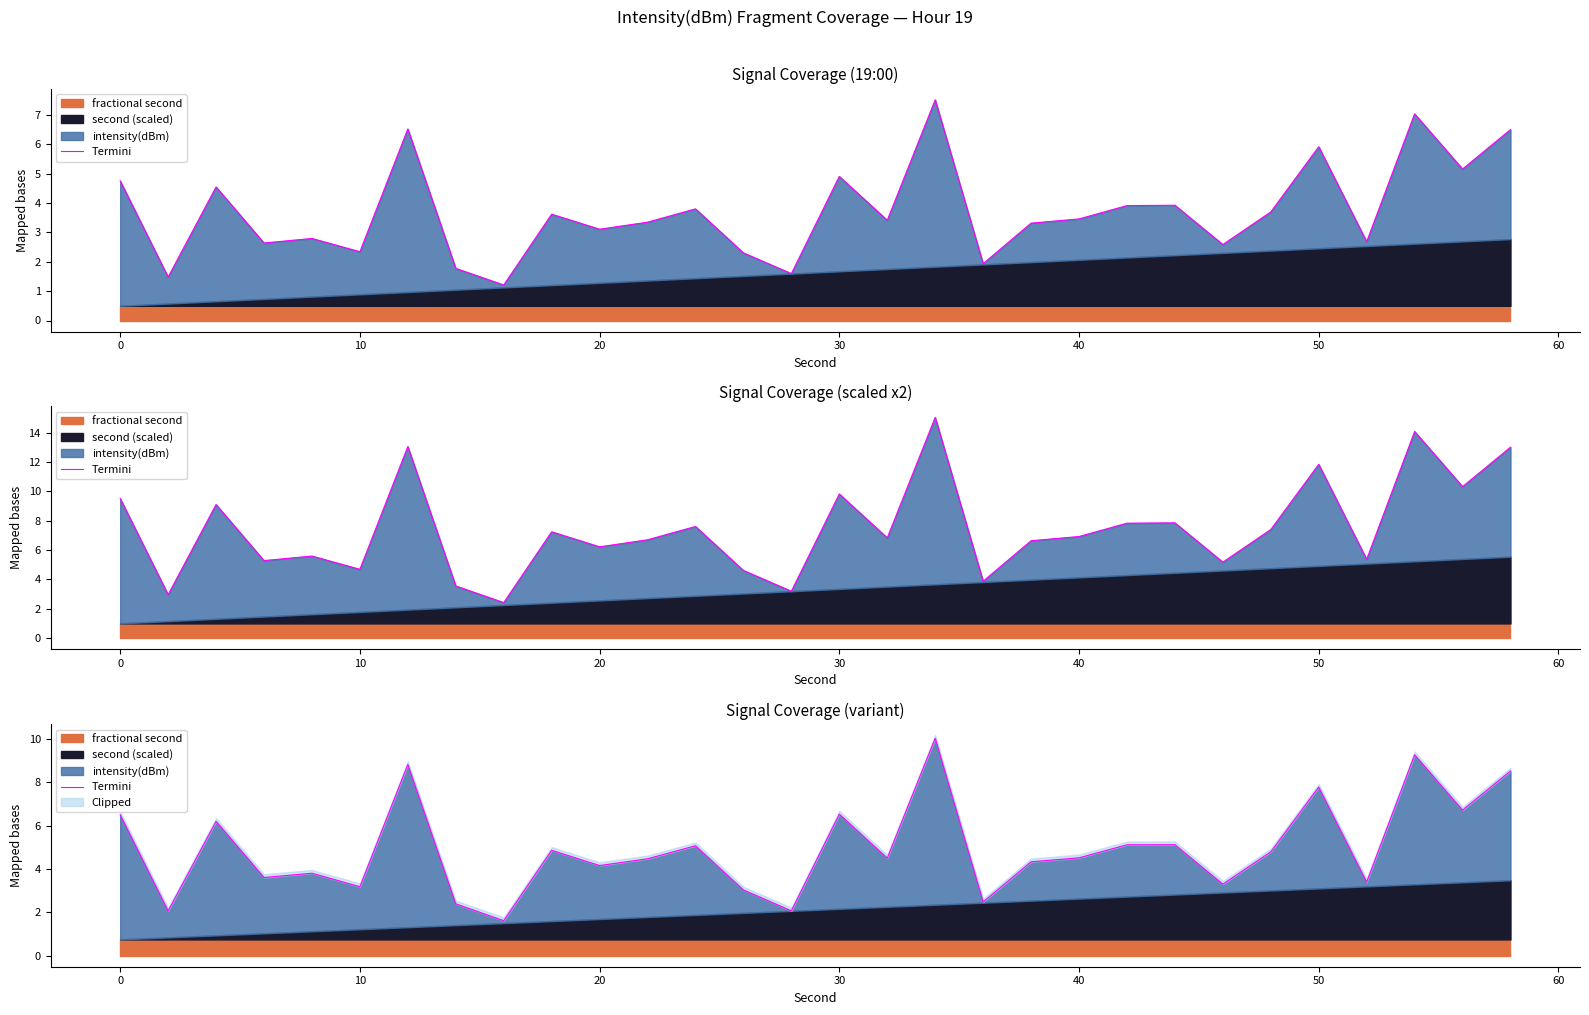

Reading left to right, what are all the values shown in this chart?

6.5	2.1	6.2	3.6	3.8	3.2	8.8	2.4	1.6	4.9	4.2	4.5	5.1	3.0	2.1	6.5	4.5	10.0	2.5	4.3	4.5	5.1	5.1	3.3	4.8	7.8	3.4	9.3	6.7	8.5